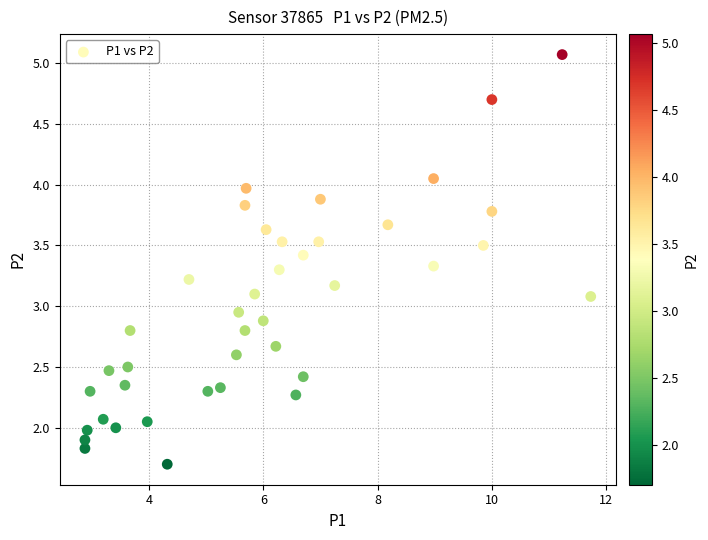

What is the range of X values (max minus min)?

8.9